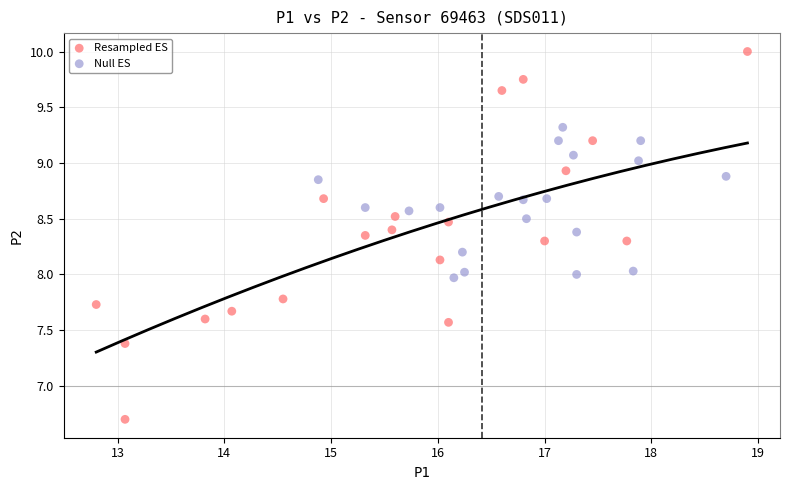

Which series reaches the maximum Y coordinate?

Resampled ES